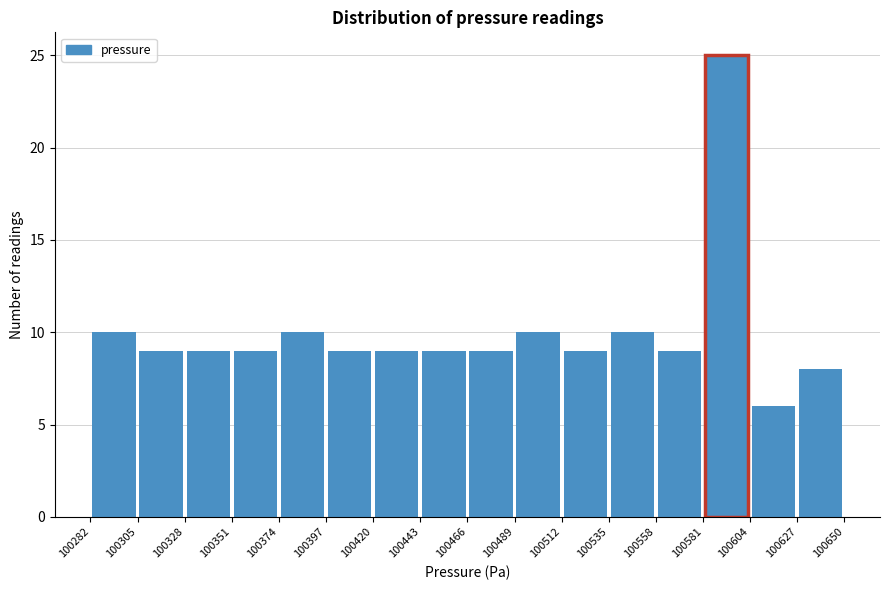

What is the height of the bar covering 100512 to 100535 on the x-axis? The values are not printed on the chart, so give them approximately, as read against the axis.

9